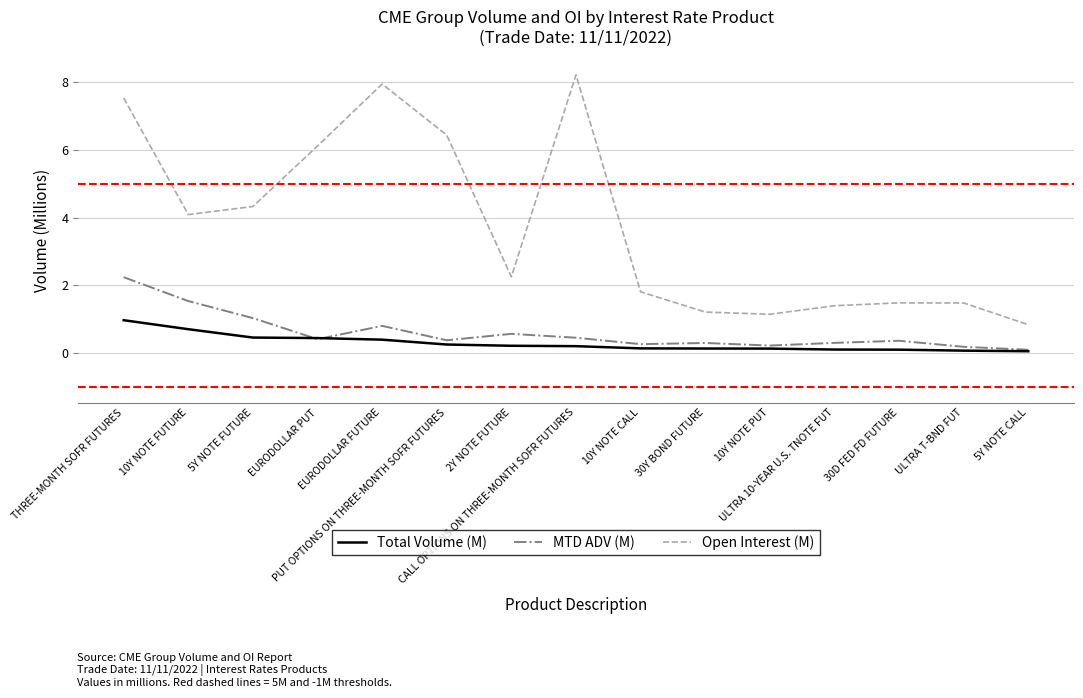

True or false: Open Interest (M) and MTD ADV (M) cross at least once.

False